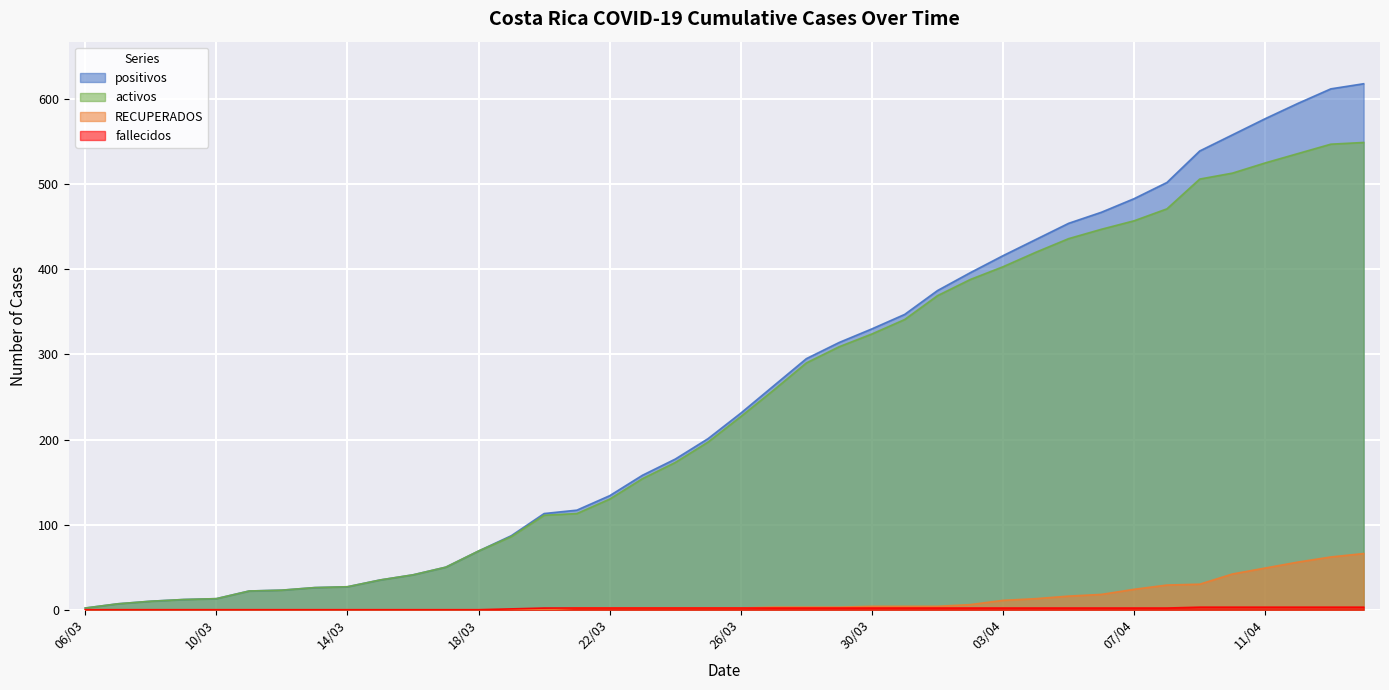

Reading left to right, what are all the values shown in this chart?

positivos: 2	7	10	12	13	22	23	26	27	35	41	50	69	87	113	117	134	158	177	201	231	263	295	314	330	347	375	396	416	435	454	467	483	502	539	558	577	595	612	618
activos: 2	7	10	12	13	22	23	26	27	35	41	50	69	86	111	113	130	154	173	197	227	258	290	309	324	341	369	388	403	420	436	447	457	471	506	513	525	536	547	549
RECUPERADOS: 0	0	0	0	0	0	0	0	0	0	0	0	0	0	0	2	2	2	2	2	2	3	3	3	4	4	4	6	11	13	16	18	24	29	30	42	49	56	62	66
fallecidos: 0	0	0	0	0	0	0	0	0	0	0	0	0	1	2	2	2	2	2	2	2	2	2	2	2	2	2	2	2	2	2	2	2	2	3	3	3	3	3	3